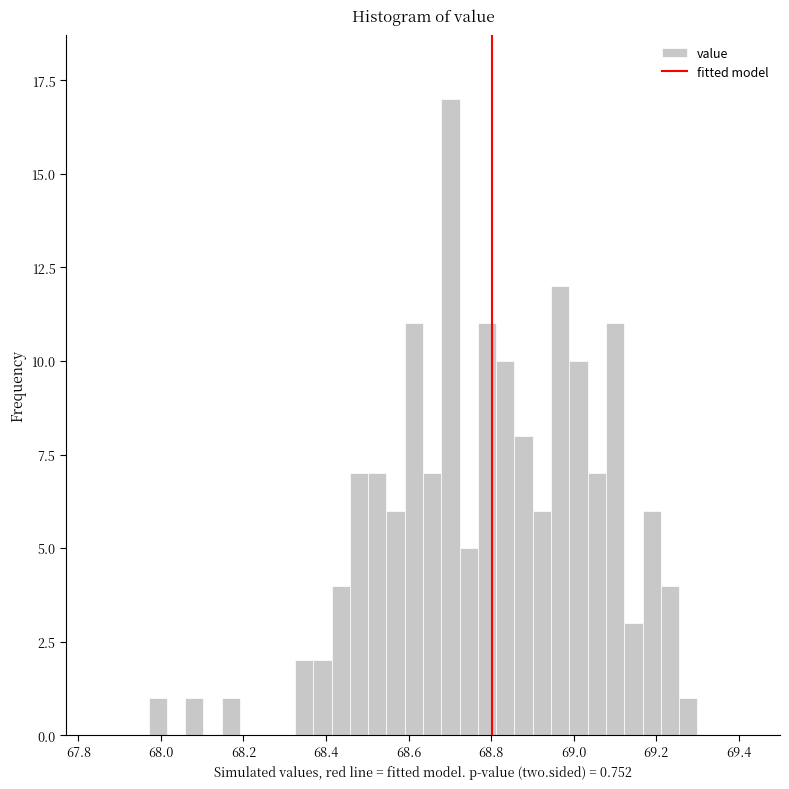

Read against the x-axis, roughly where is the centre of the tallest bar?

68.70